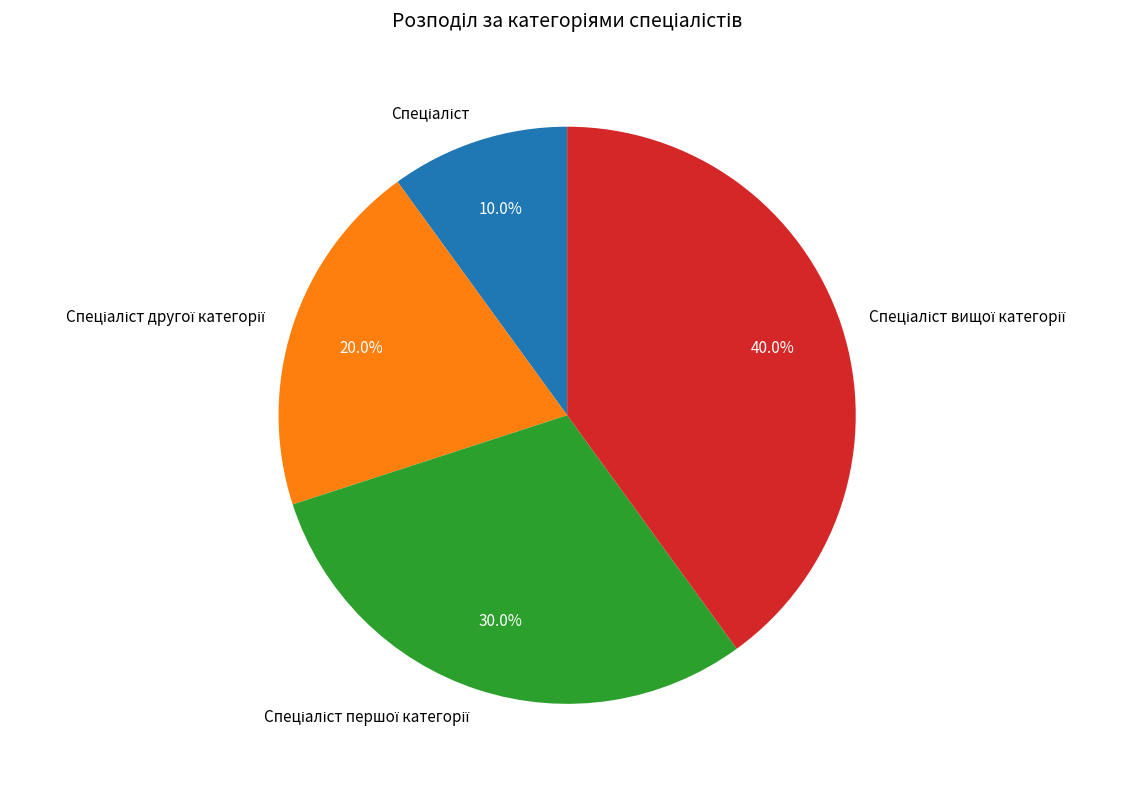

Does any single category account for the majority?

No